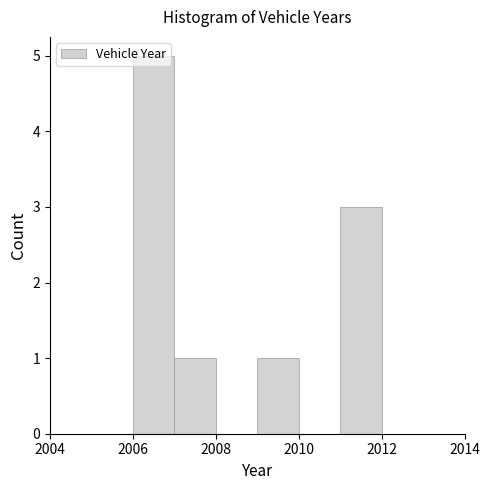

Reading left to right, list every bar in this chart as the range it spans on the x-axis followed by its height. The values are not printed on the chart, so give them approximately, as read against the axis.

2006 to 2007: 5
2007 to 2008: 1
2008 to 2009: 0
2009 to 2010: 1
2010 to 2011: 0
2011 to 2012: 3